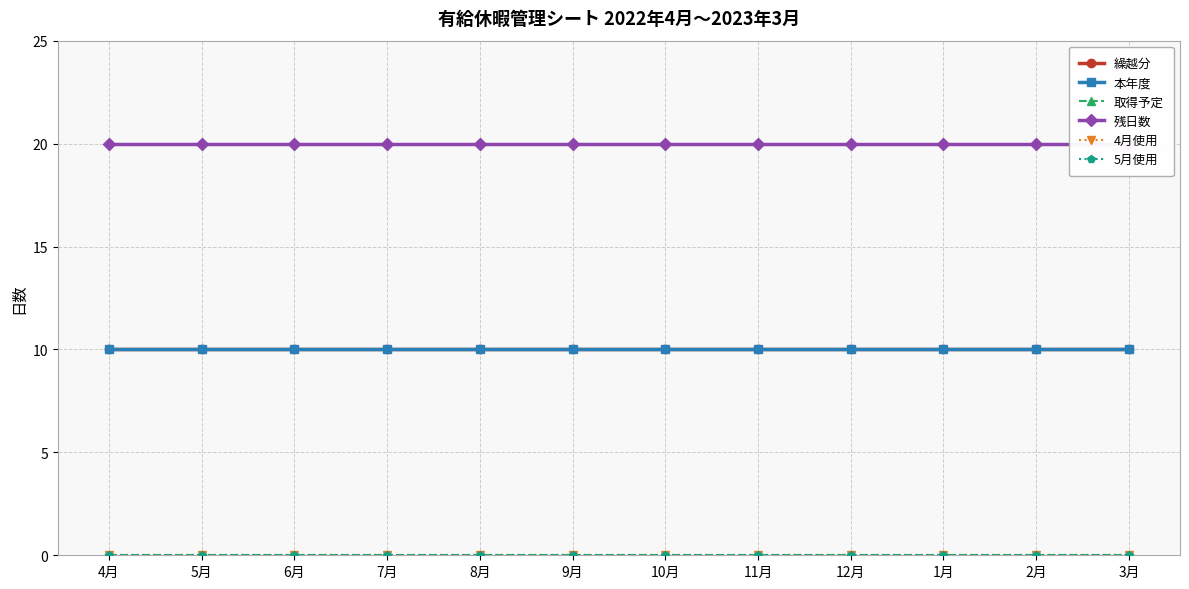

Reading right to left, extract all data points from this chart.

繰越分: 10	10	10	10	10	10	10	10	10	10	10	10
本年度: 10	10	10	10	10	10	10	10	10	10	10	10
取得予定: 0	0	0	0	0	0	0	0	0	0	0	0
残日数: 20	20	20	20	20	20	20	20	20	20	20	20
4月使用: 0	0	0	0	0	0	0	0	0	0	0	0
5月使用: 0	0	0	0	0	0	0	0	0	0	0	0